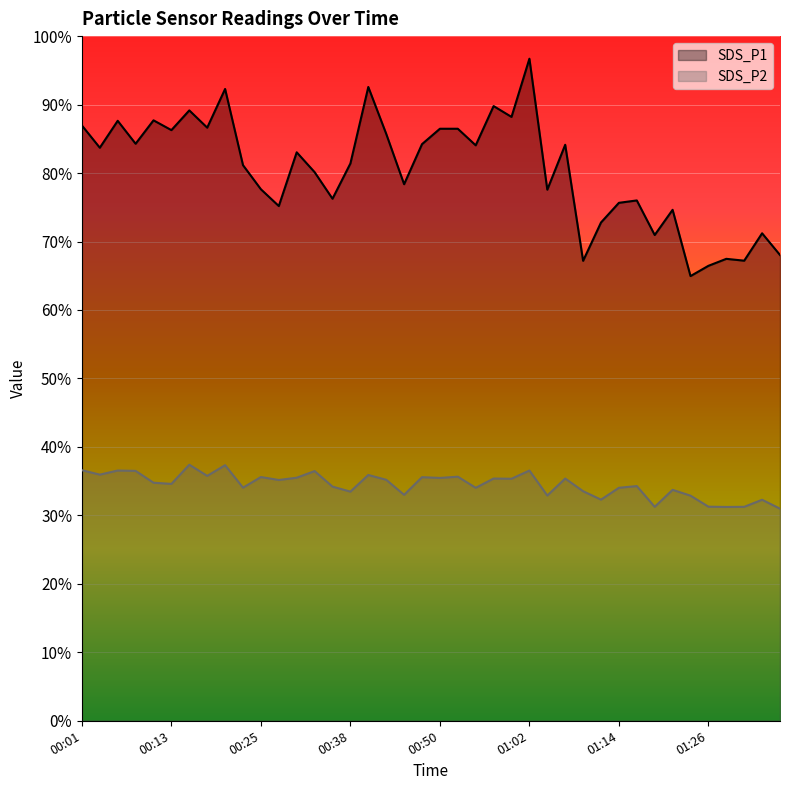

What is the approximate value of SDS_P2 at 00:38?

33.5